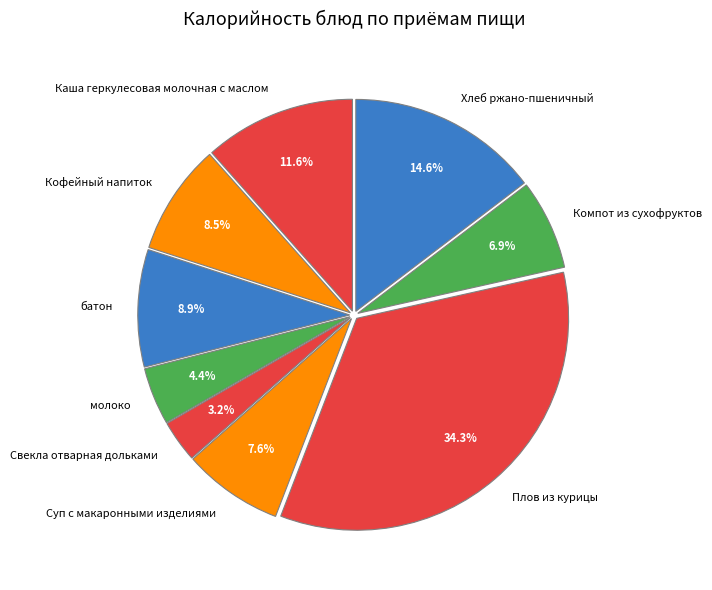

Is there a majority slice in this chart?

No